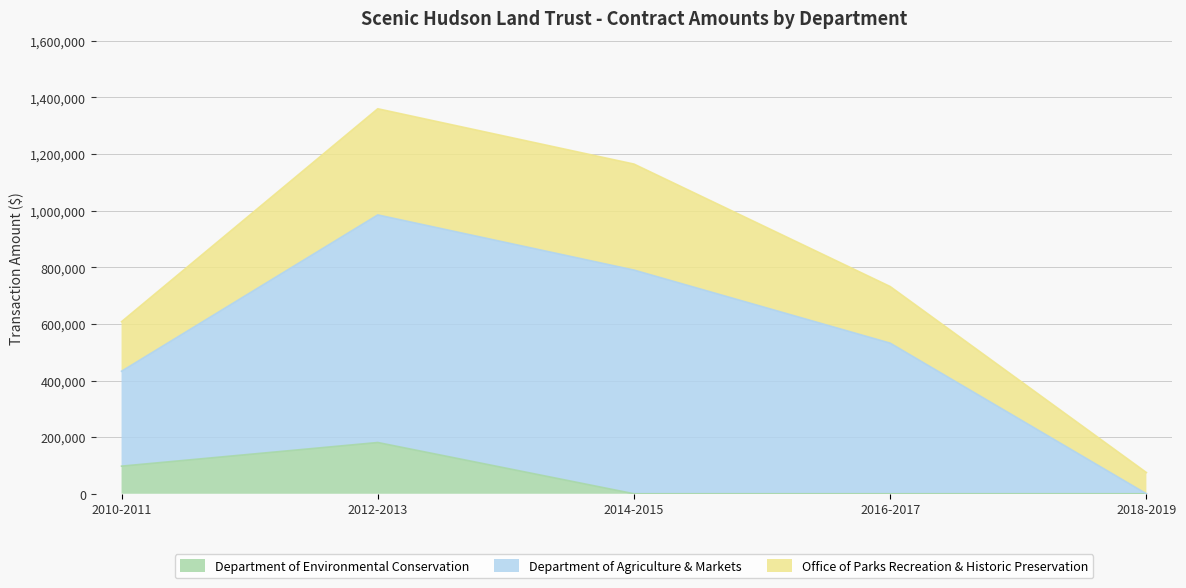

At which category is the sum across all series the highest?

2012-2013